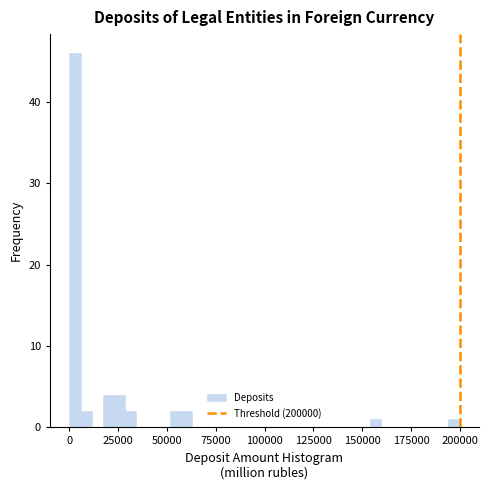

Read against the x-axis, roughly where is the centre of the tallest bar?

5000